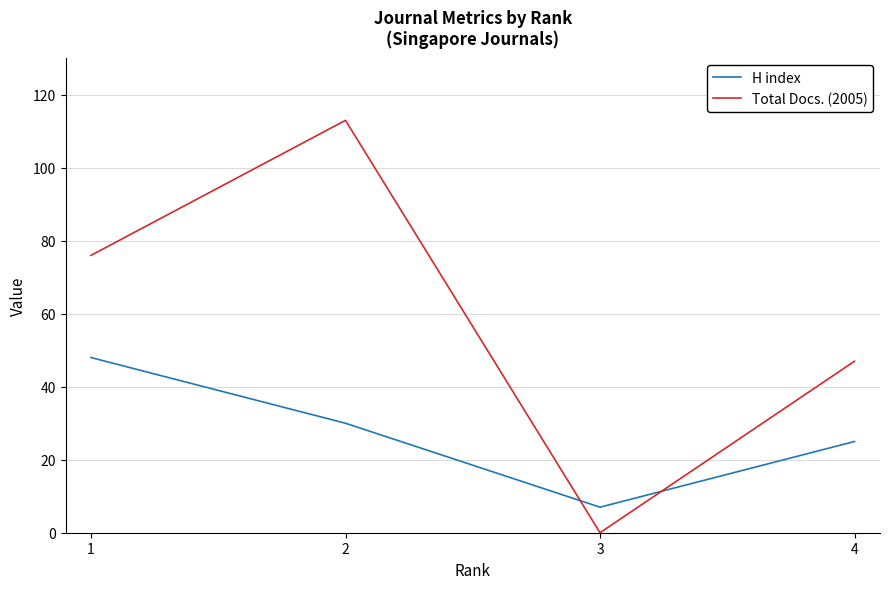

Which category has the highest value across all series?

2